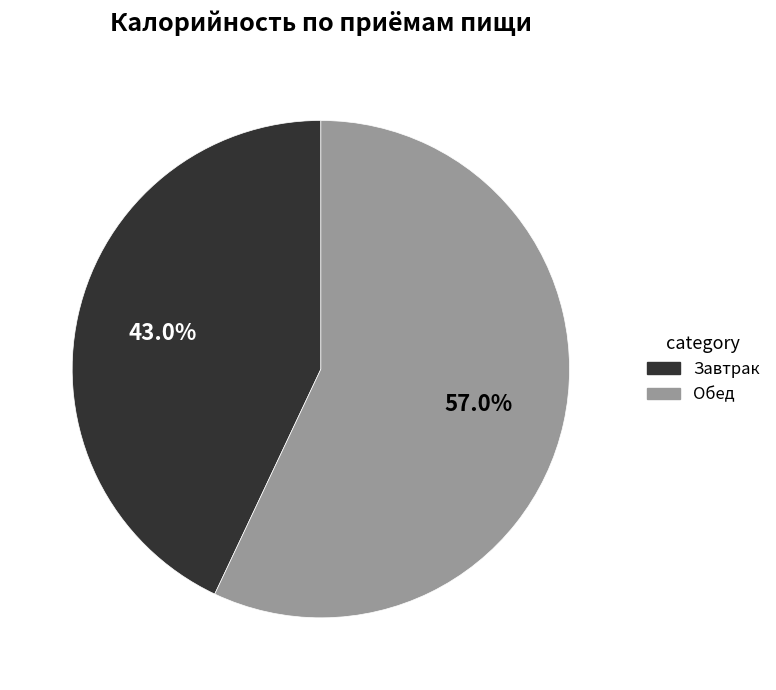

Does any single category account for the majority?

Yes